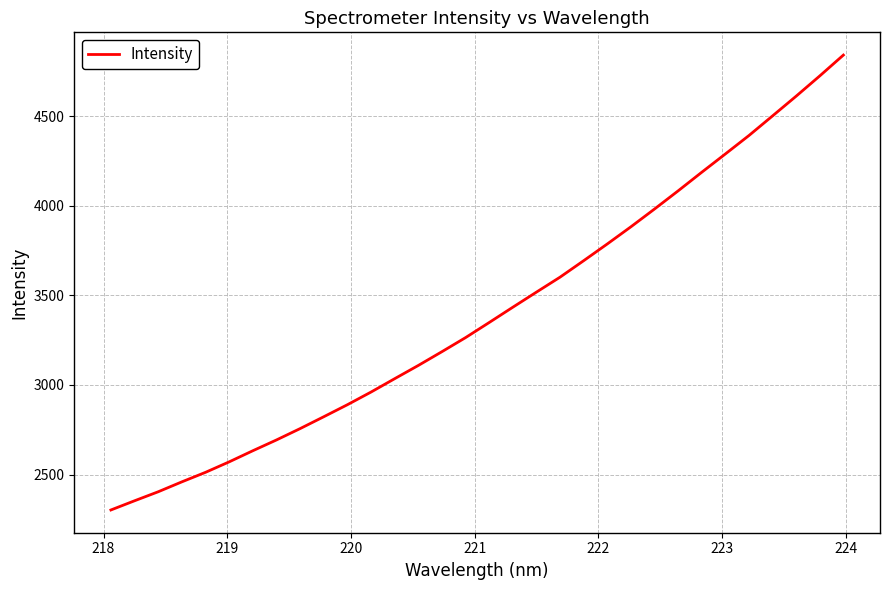

What is the difference between the maximum and minimum values?

2538.1